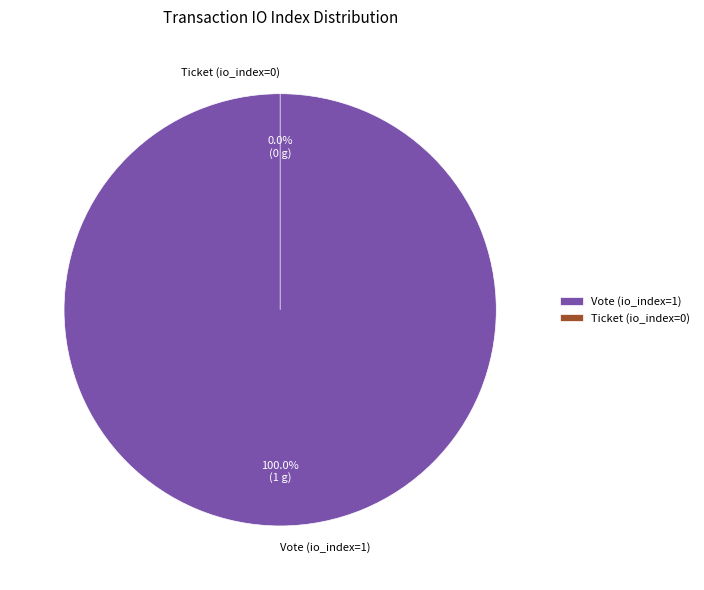

To the nearest percent, what is the difference between the Ticket (io_index=0) and Vote (io_index=1) slice percentages?

100%